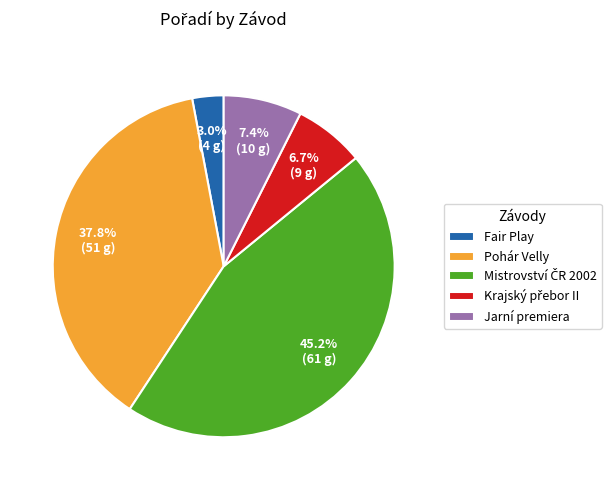

Does any single category account for the majority?

No